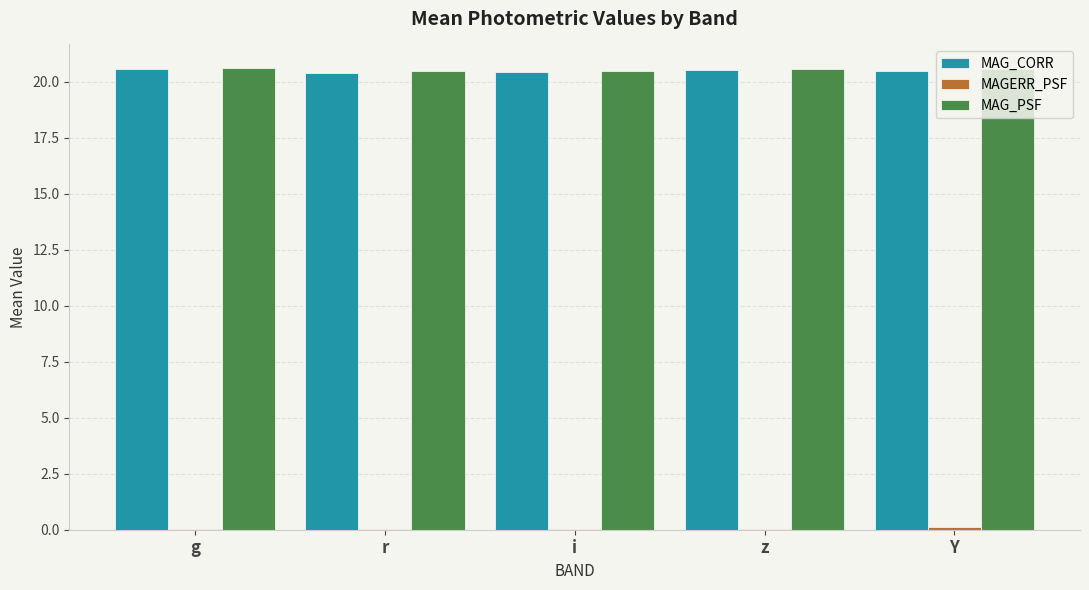

What is the greatest value displayed?

20.6